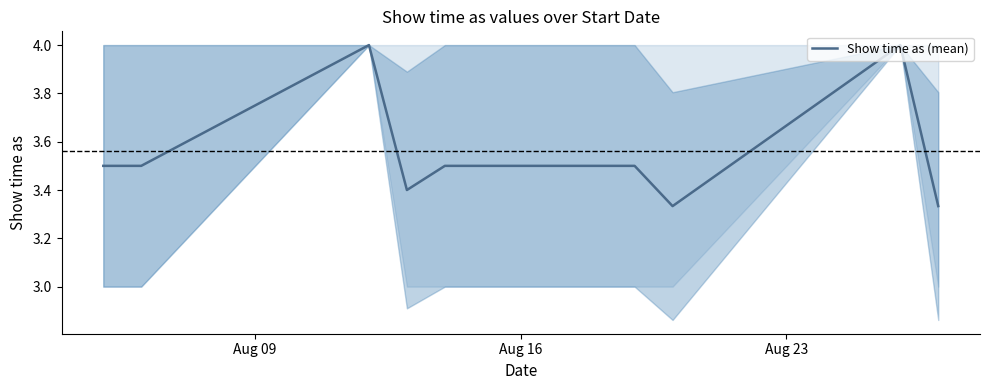

What is the difference between the maximum and minimum values?

0.7